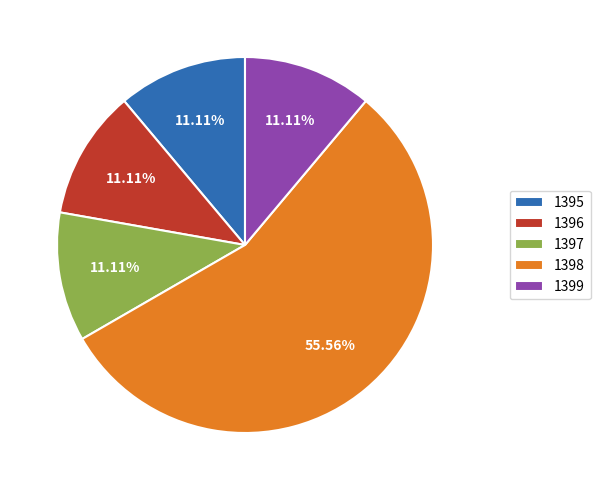

To the nearest percent, what portion does 1395 represent?

11%